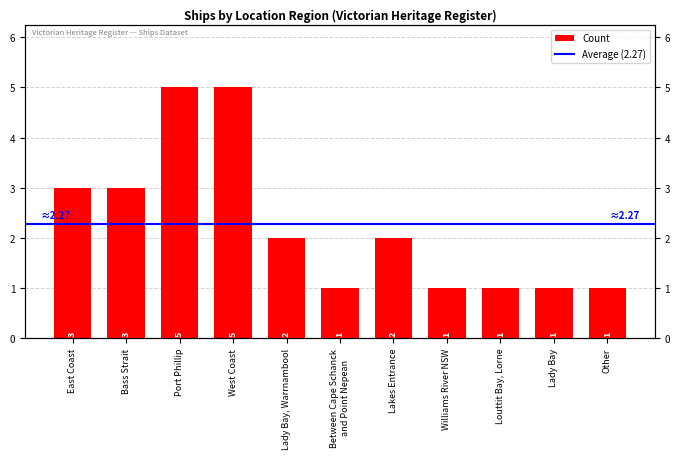

Reading left to right, extract all data points from this chart.

3	3	5	5	2	1	2	1	1	1	1